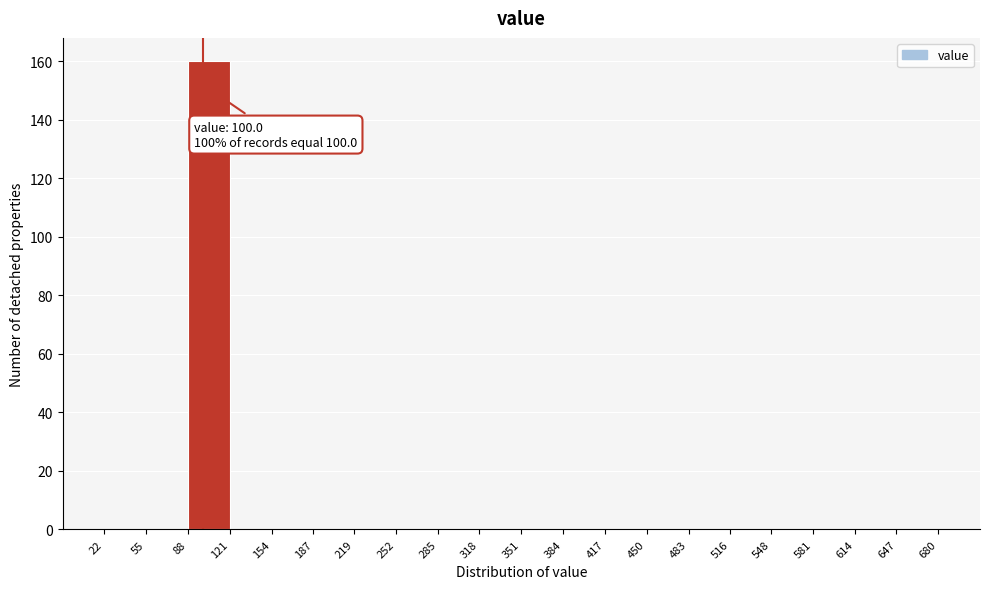

Over which range of the x-axis is the bar tallest?

88 to 121